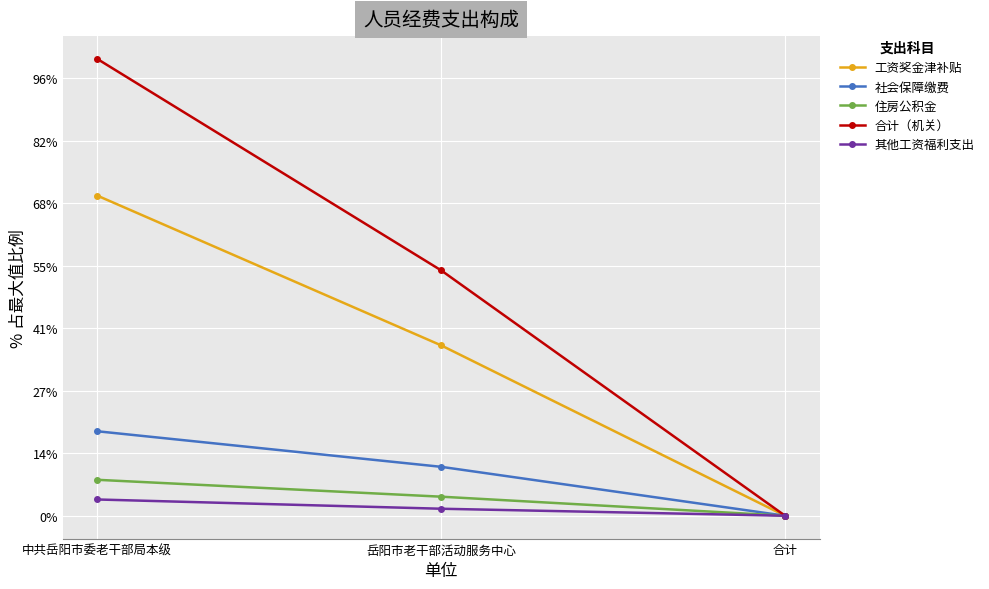

Which series has the largest total across all categories?

合计（机关）